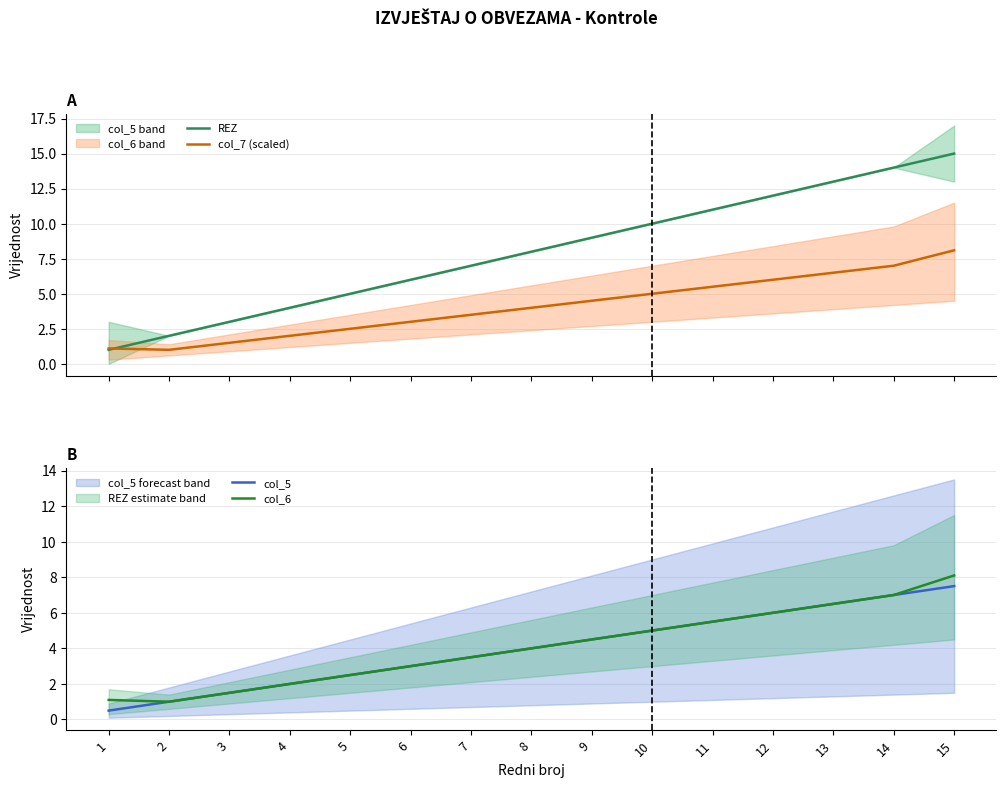

What is the value of the col_5 point at the 14th from the left?

7.0